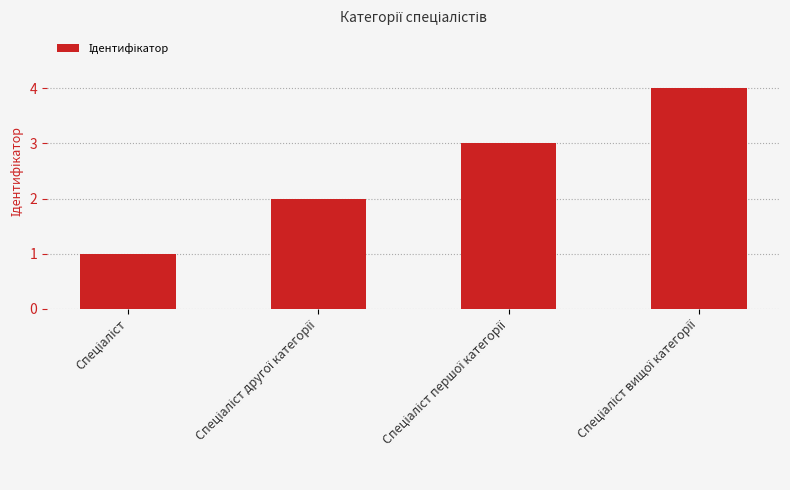

What is the difference between the maximum and second lowest values?

2